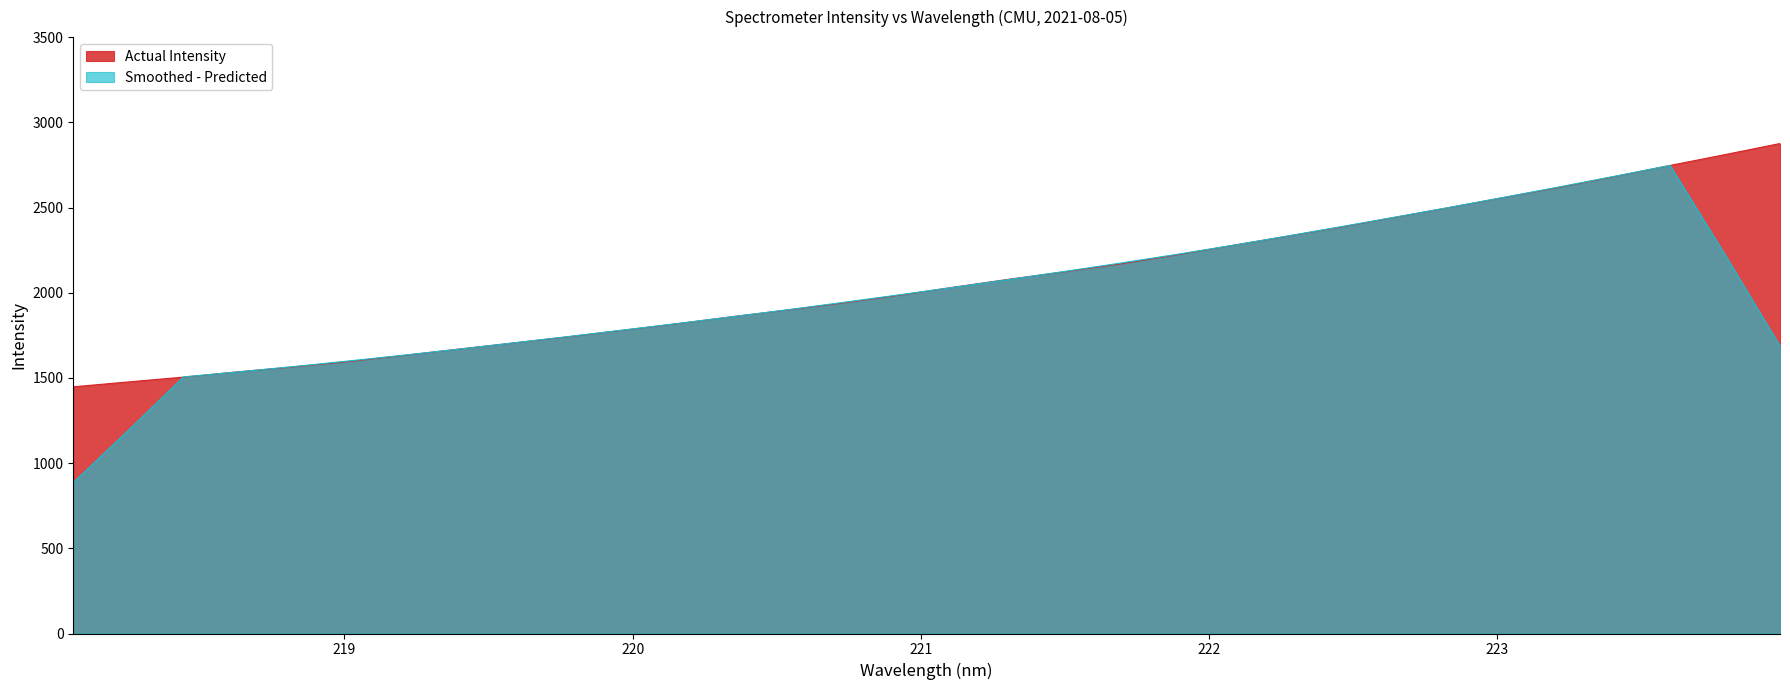

Is it true that the value at 223.0264 is 3769.0?

False